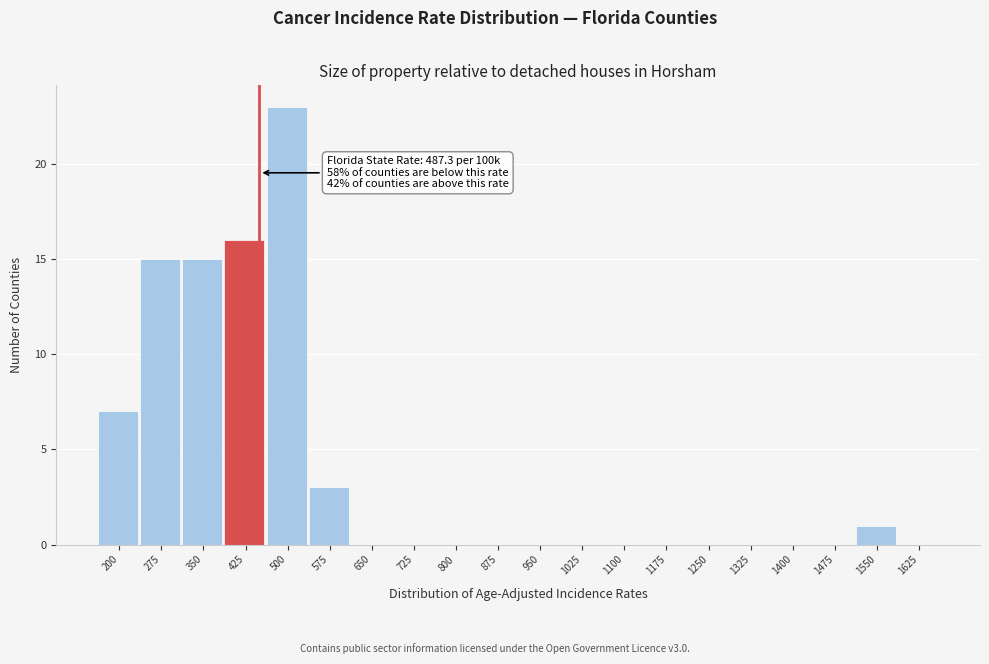

Reading right to left, transcribe all the data shown in this chart.

1625=0	1550=1	1475=0	1400=0	1325=0	1250=0	1175=0	1100=0	1025=0	950=0	875=0	800=0	725=0	650=0	575=3	500=23	425=16	350=15	275=15	200=7